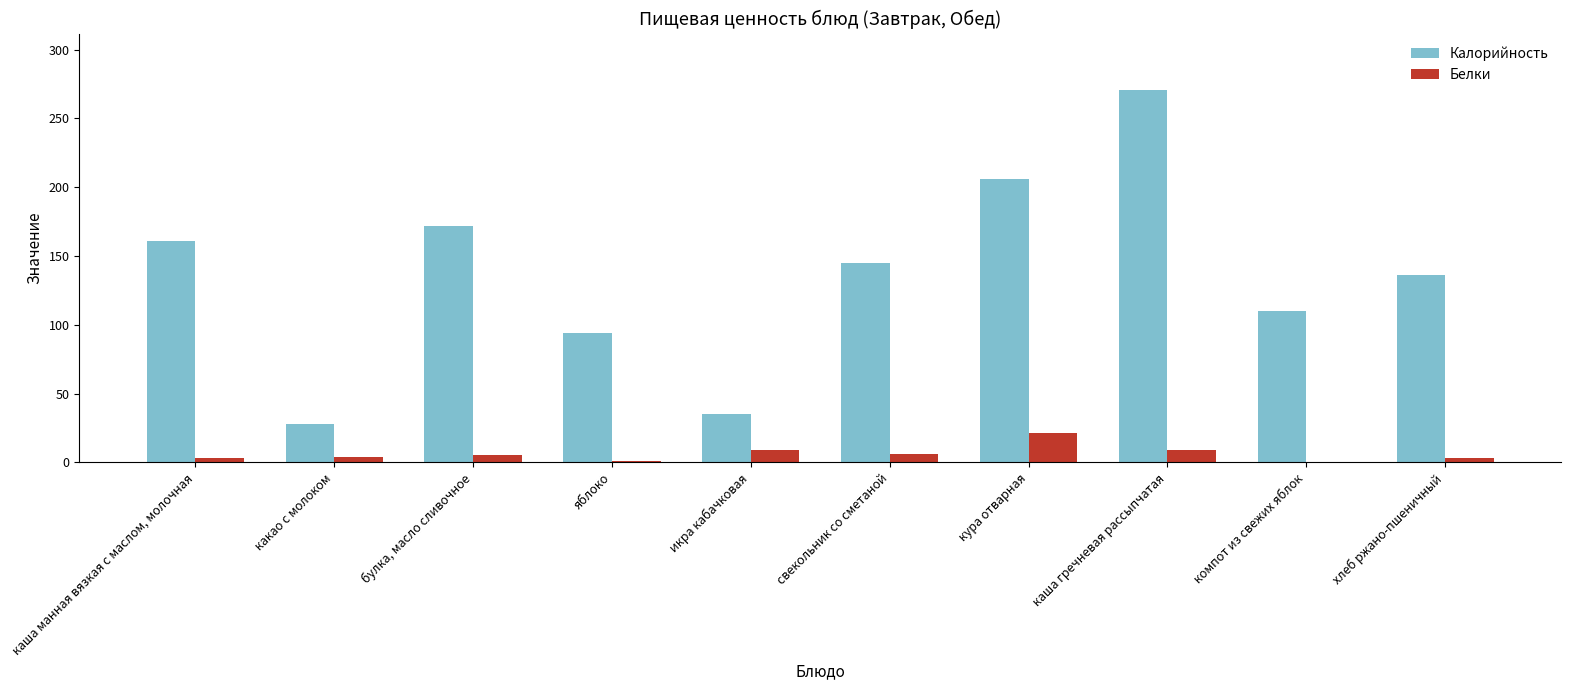

Is the value of Калорийность at свекольник со сметаной greater than the value of Белки at булка, масло сливочное?

Yes